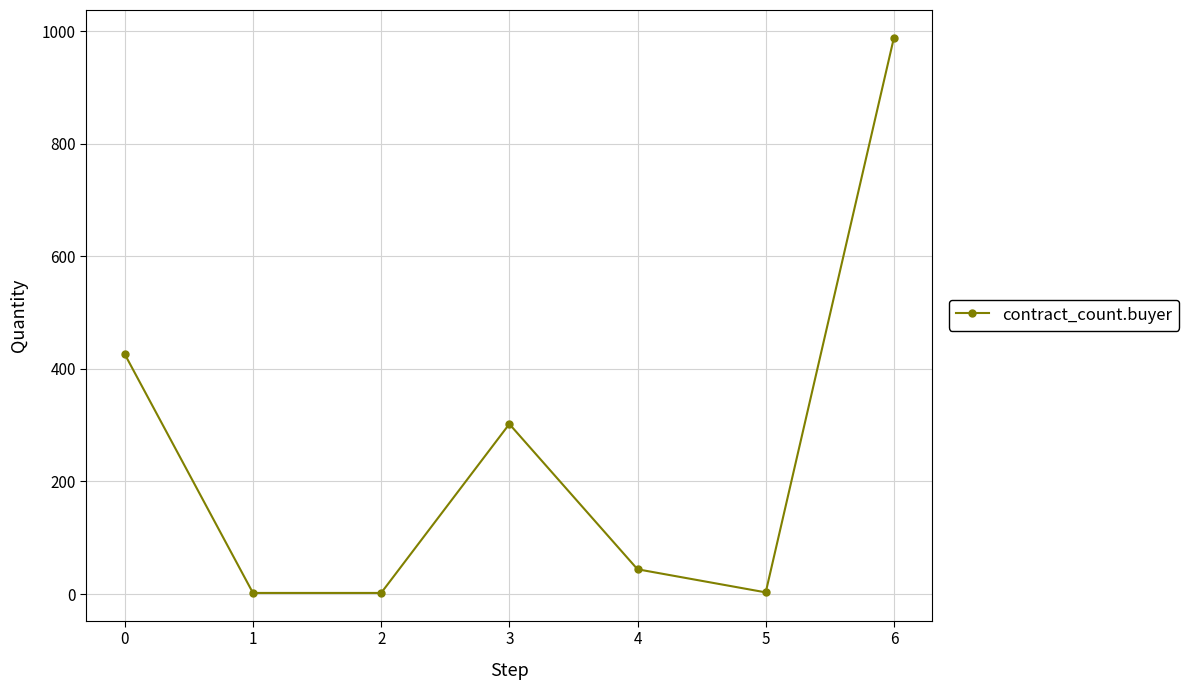

What is the change in value from 3 to 6?

+686